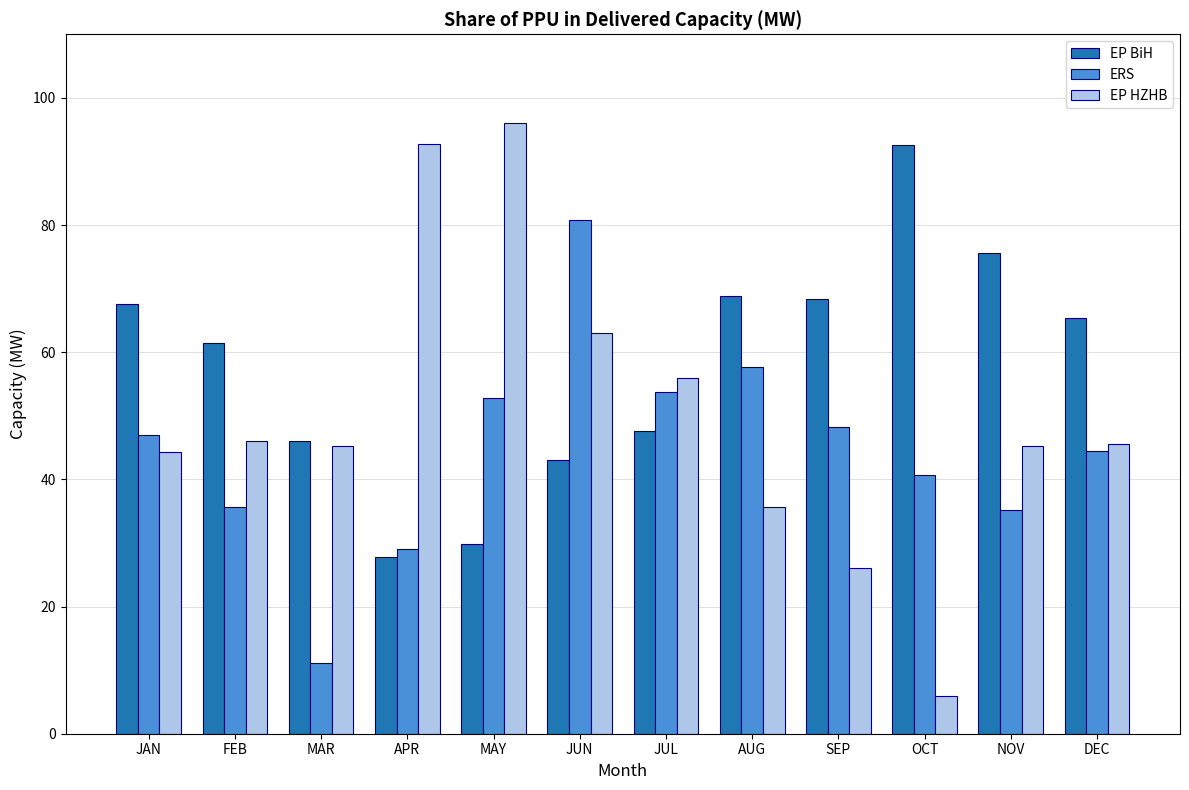

How many groups of bars are there?

12